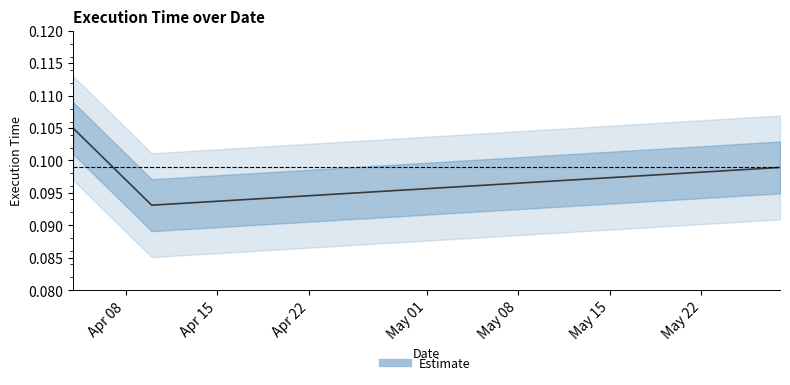

At which category does the chart reach its peak across all series?

Apr 08